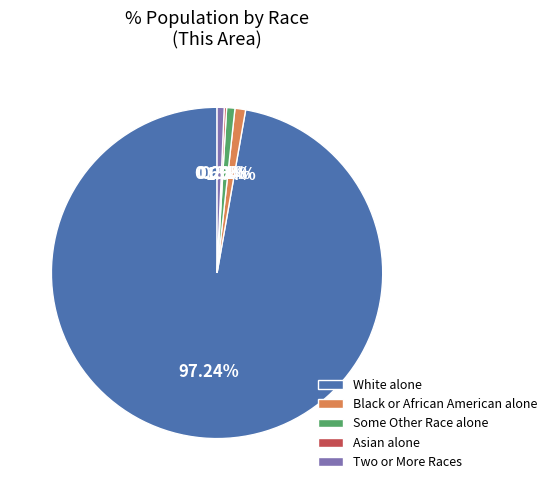

Which has a higher value, Two or More Races or White alone?

White alone